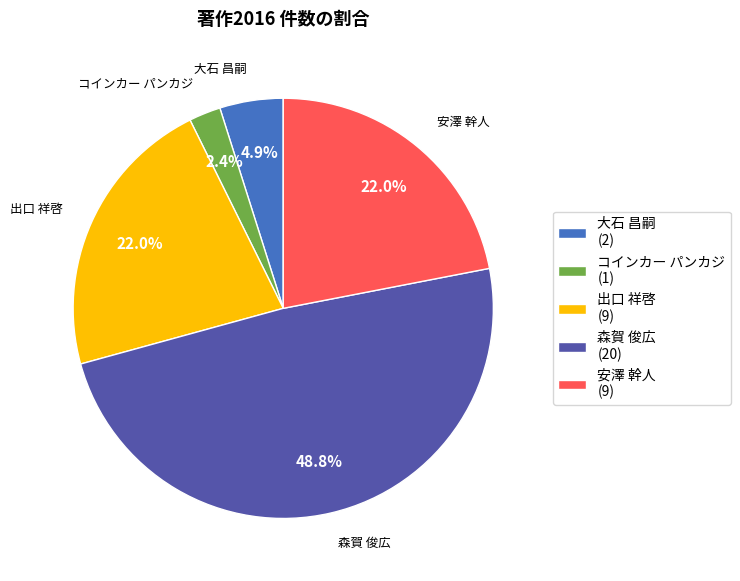

To the nearest percent, what percentage of the pie is 出口 祥啓?

22%